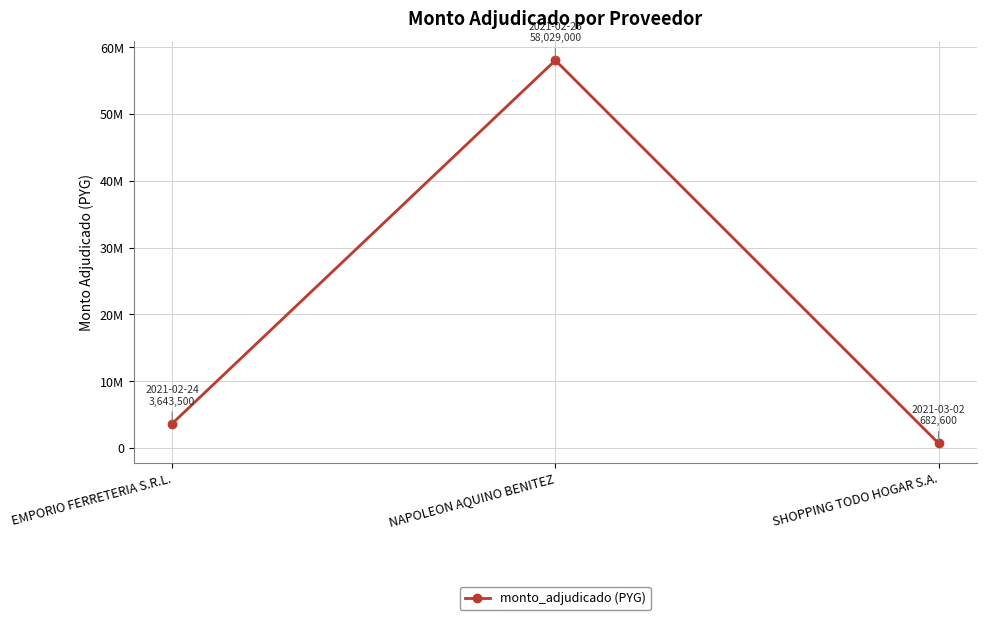

Reading left to right, list all the values displayed in this chart.

EMPORIO FERRETERIA S.R.L.=3643500	NAPOLEON AQUINO BENITEZ=58029000	SHOPPING TODO HOGAR S.A.=682600